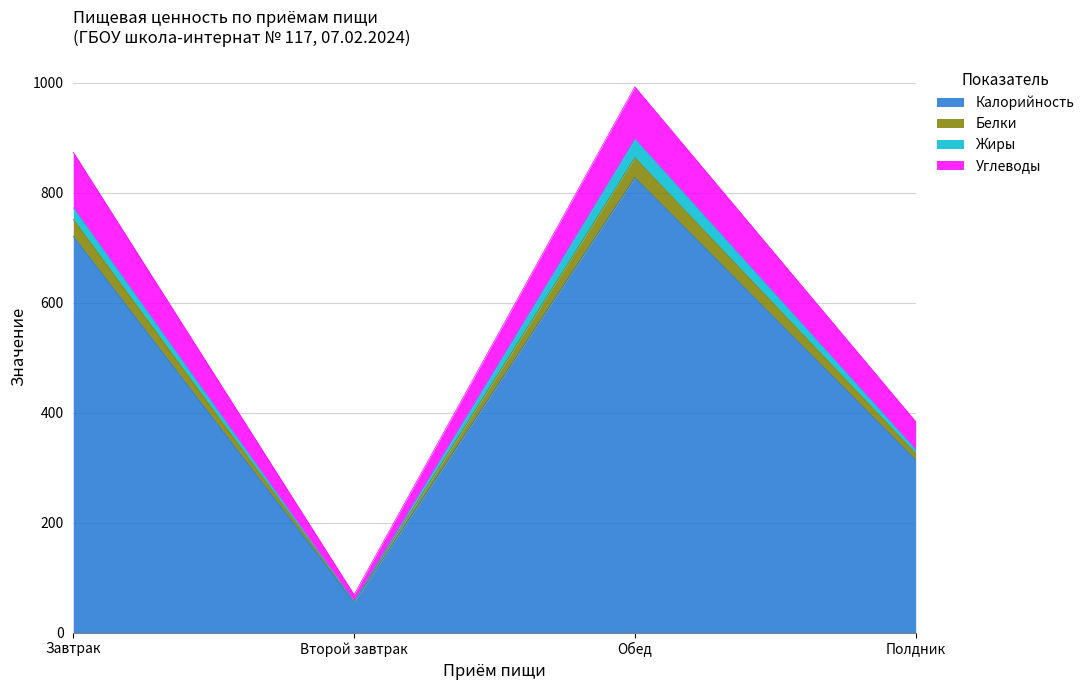

Which category has the highest value in the Белки series?

Обед